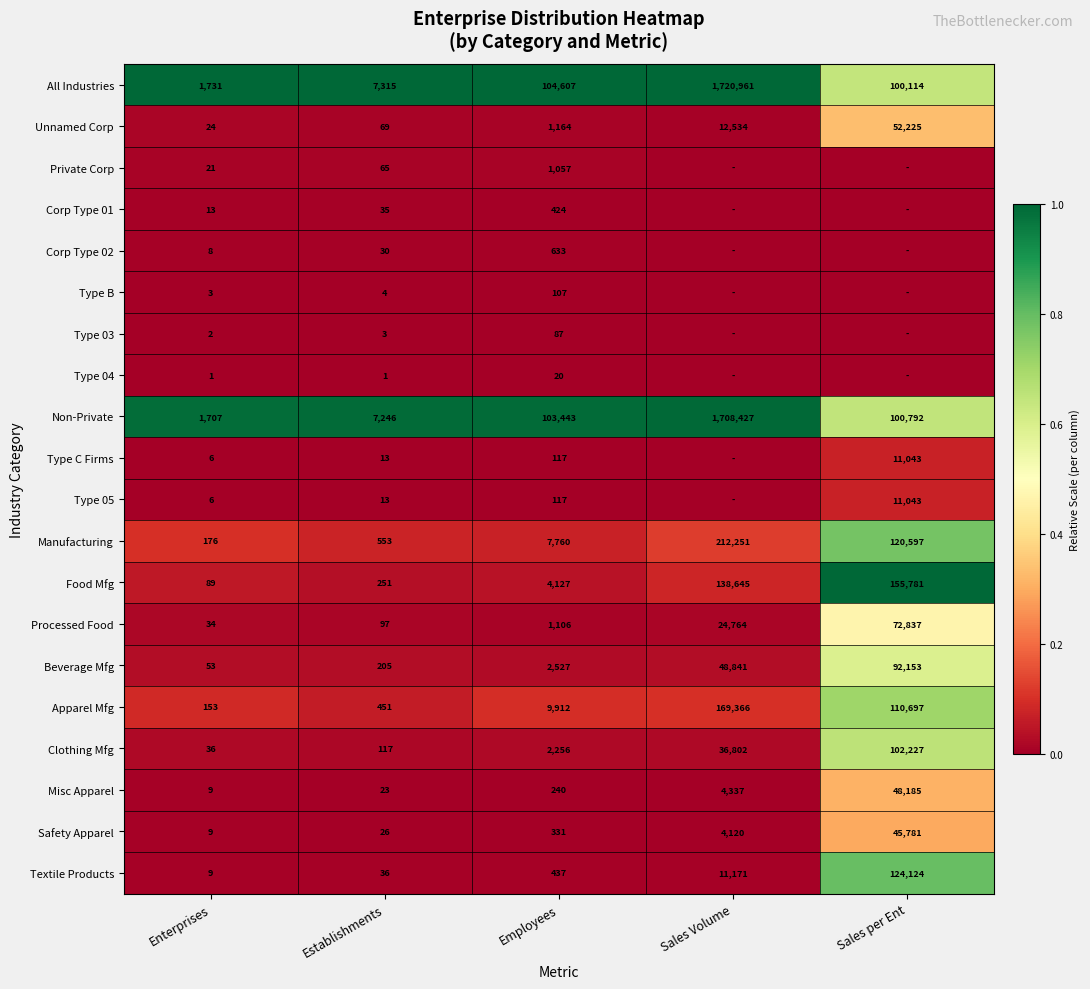

True or false: Misc Apparel has a value of 4337 at Sales Volume.

True